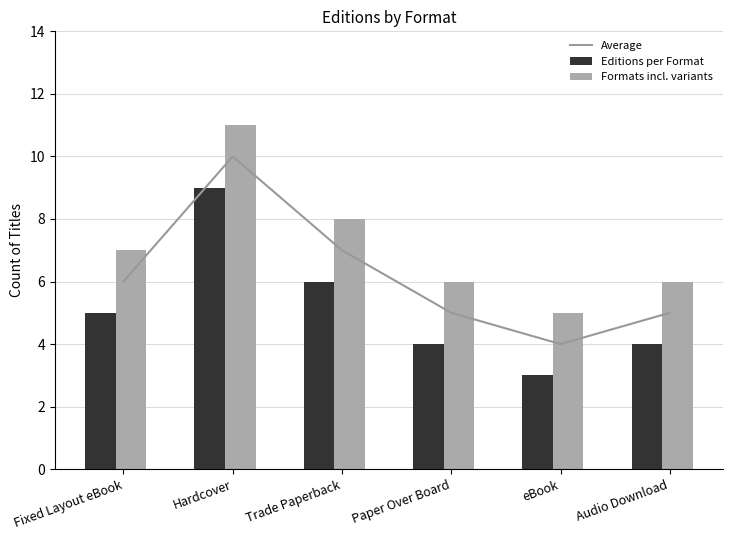

What is the sum of all Average values?

37